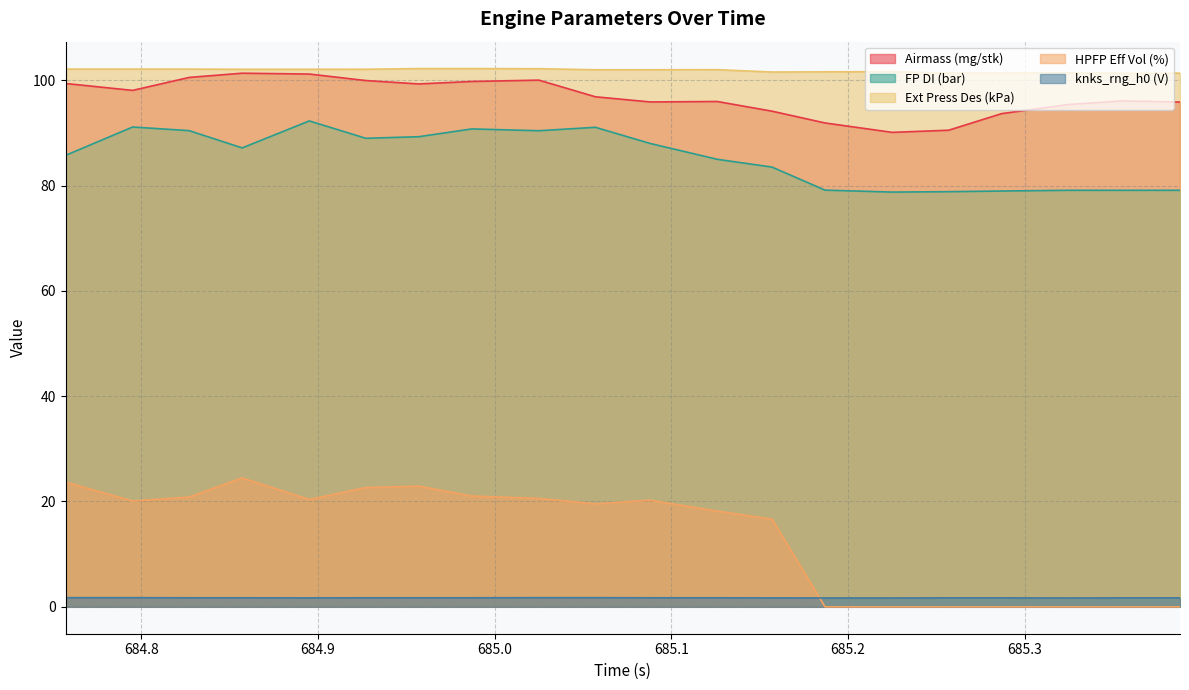

Count the knks_rng_h0 (V) values in the range 1 to 2.

20